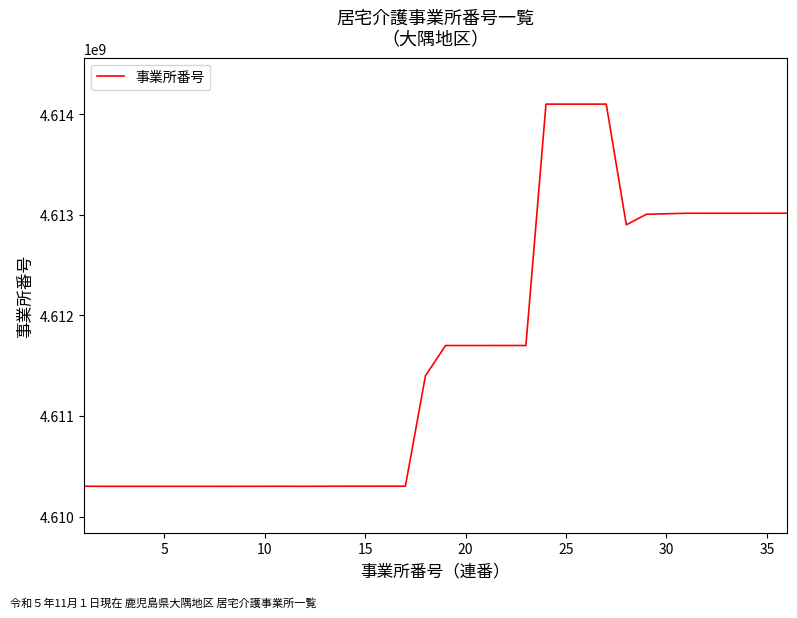

What is the maximum value shown in the chart?

4614100297